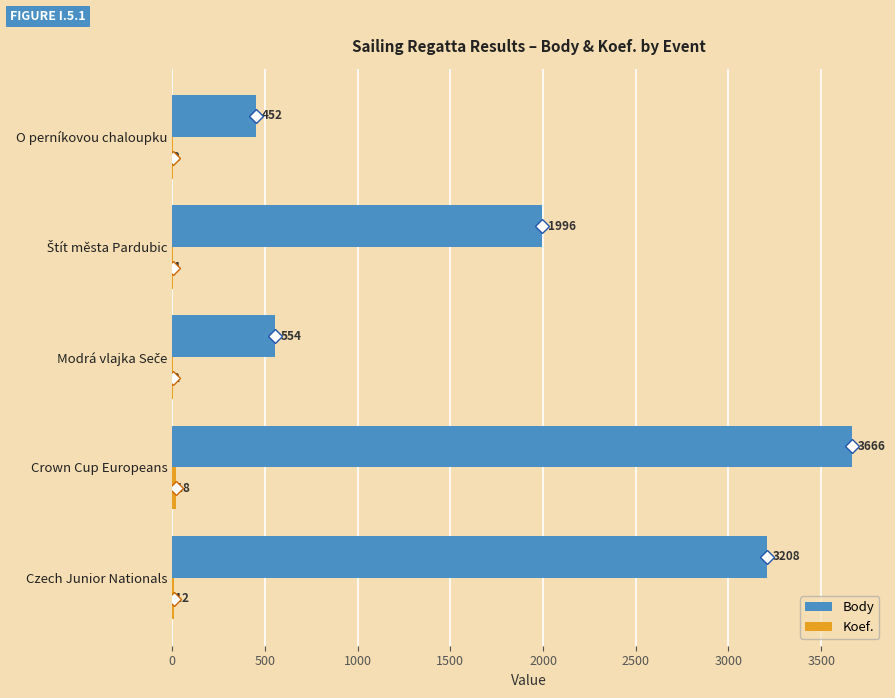

What is the total value across all series at O perníkovou chaloupku?

454